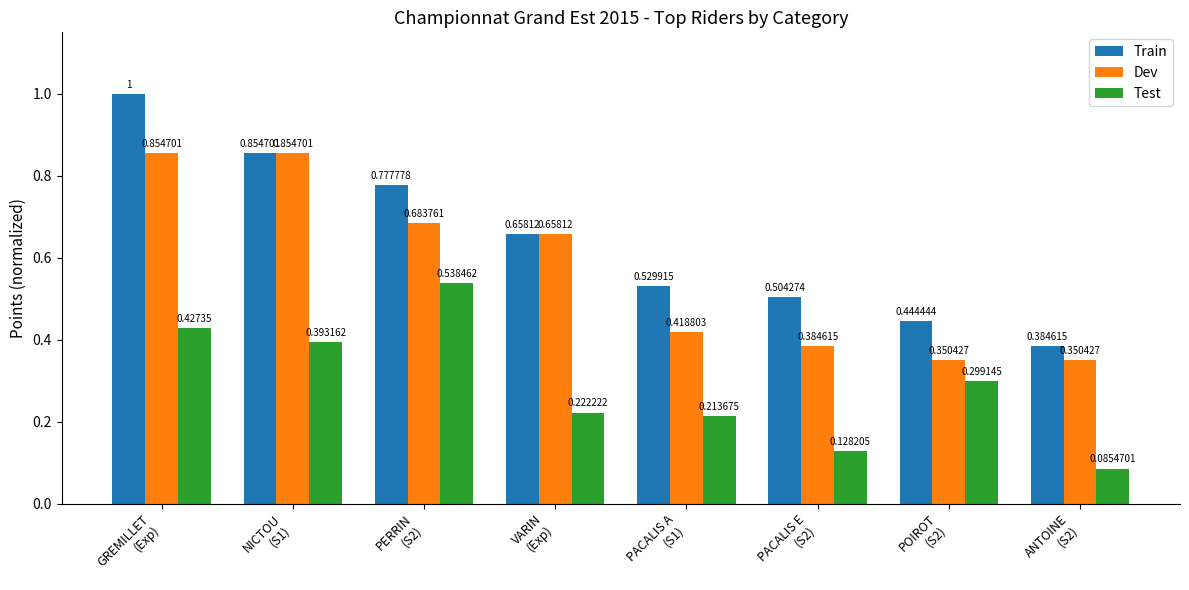

What is the sum of all Train values?

5.2